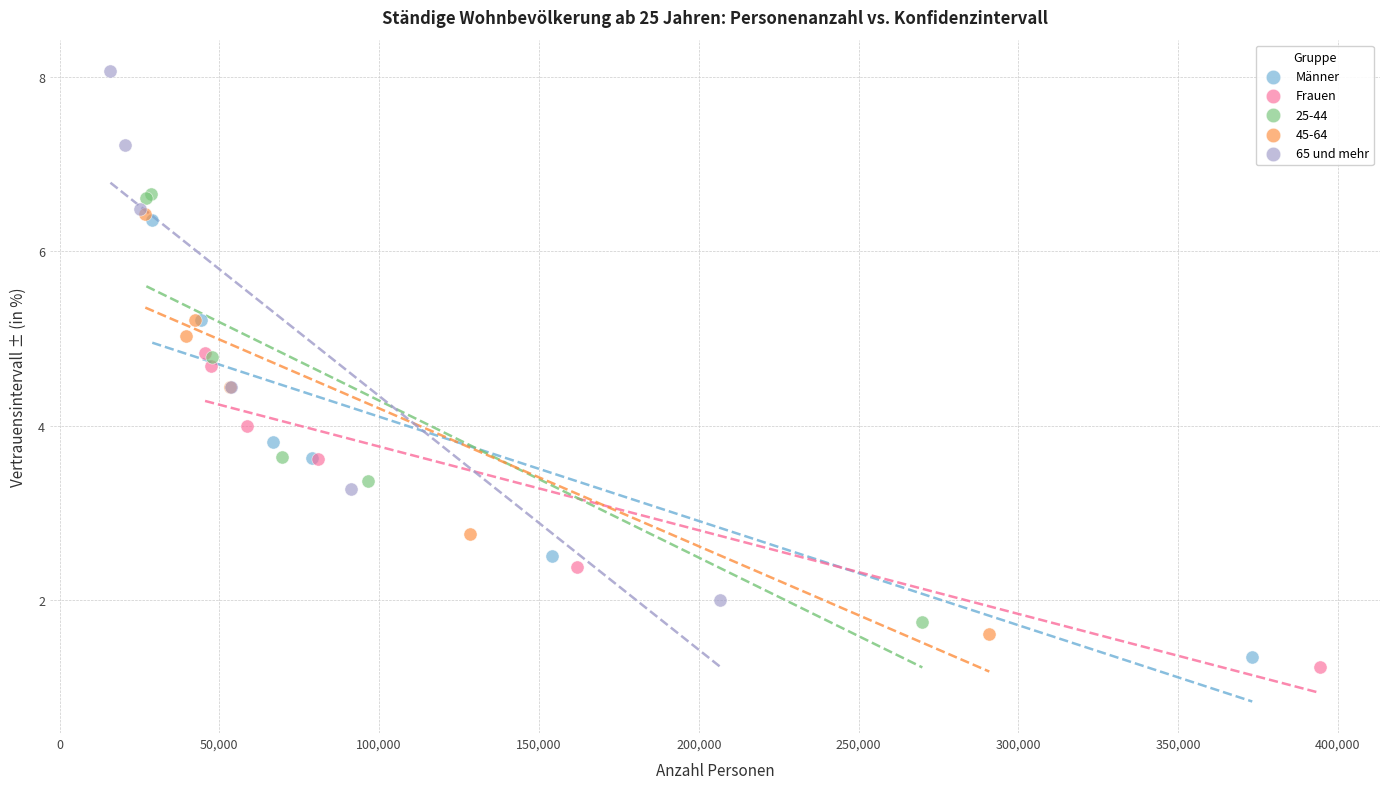

Which series has the widest spread of Y values?

65 und mehr